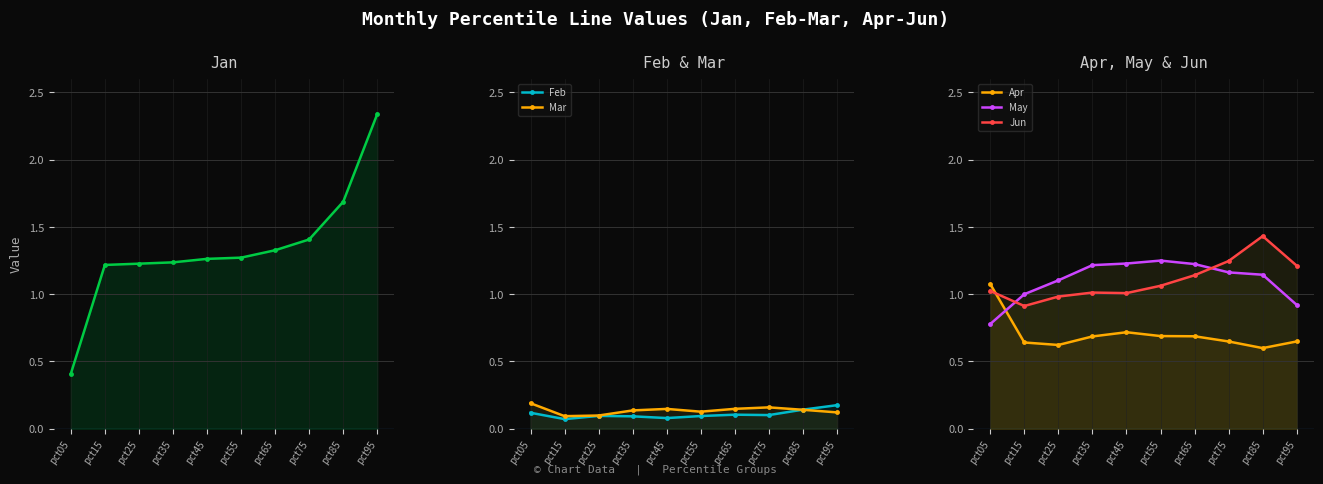

True or false: Jan and Jun cross at least once.

True